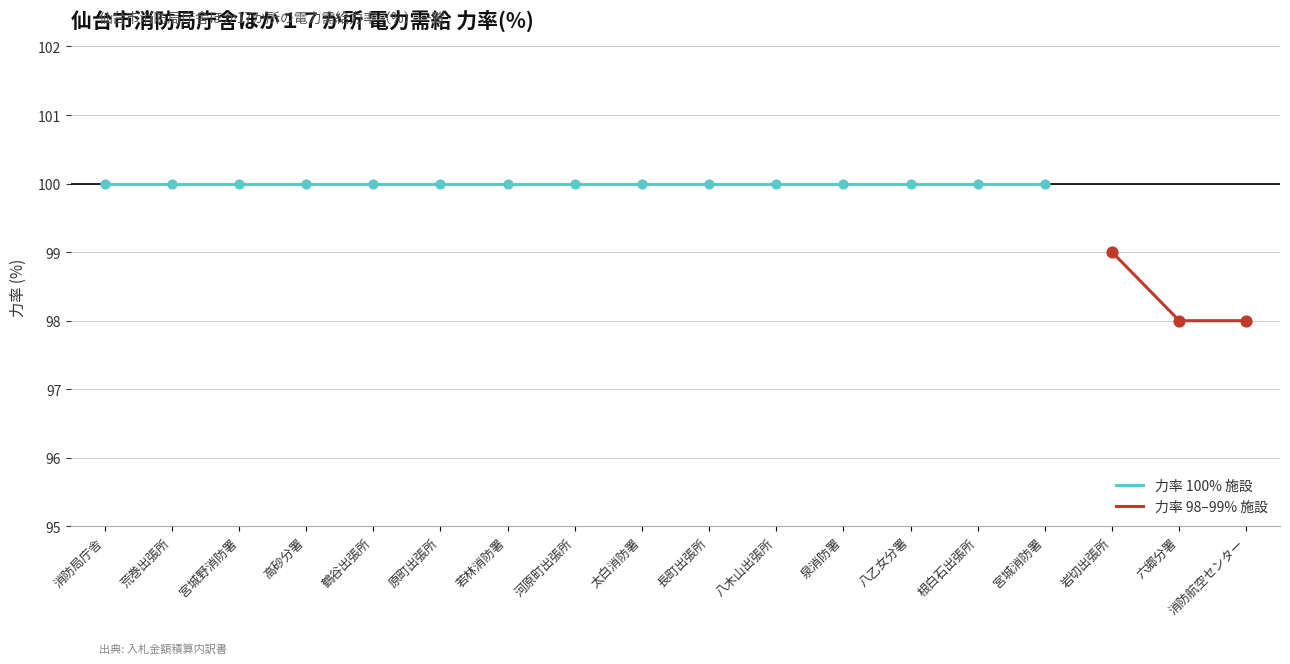

Is the value of 力率 98–99% 施設 at 若林消防署 greater than the value of 力率 100% 施設 at 泉消防署?

No